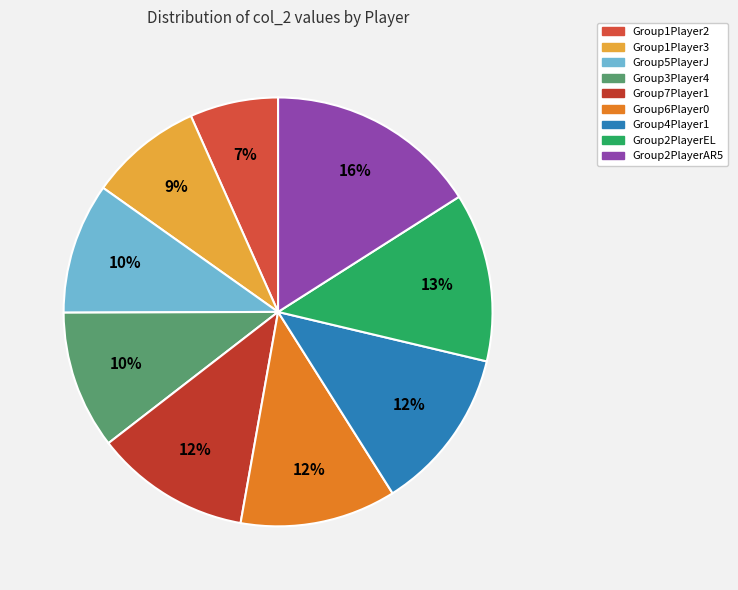

To the nearest percent, what portion does Group5PlayerJ represent?

10%